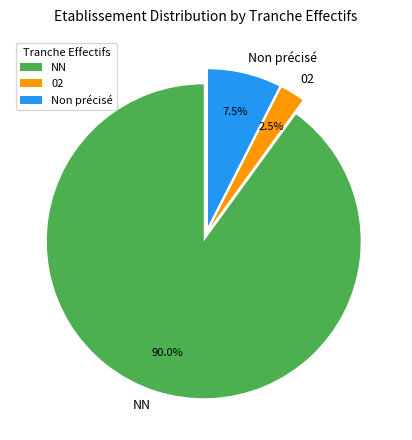

Which category accounts for the majority?

NN